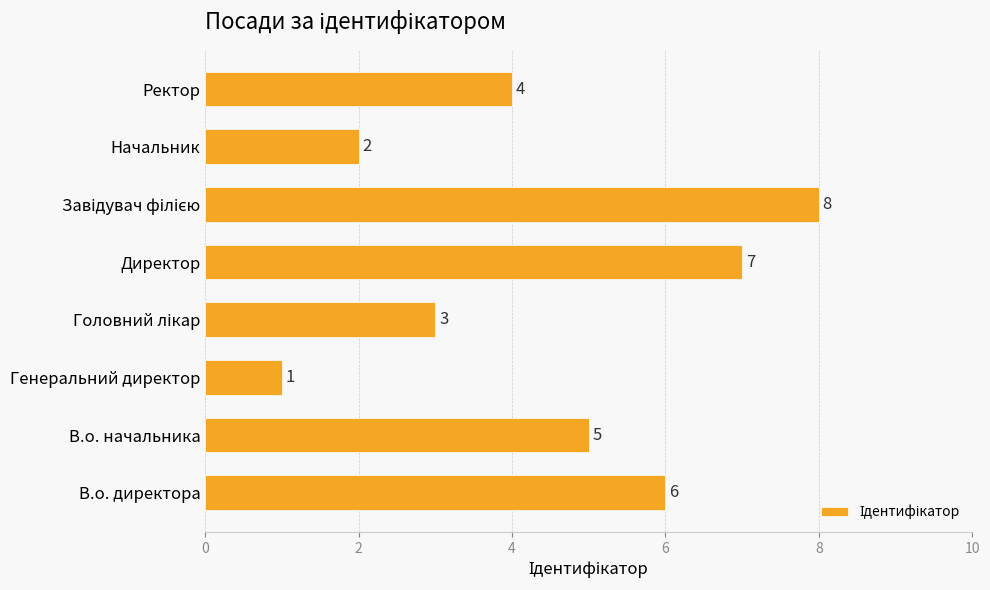

At which category does the chart reach its minimum across all series?

Генеральний директор